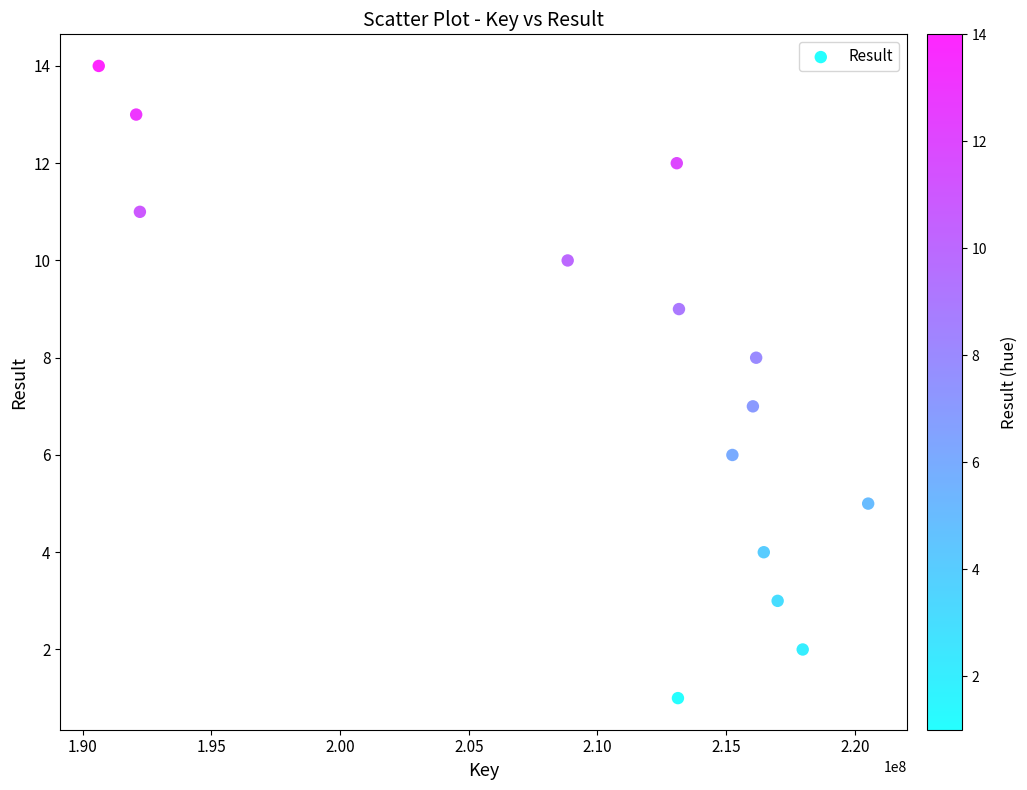

What is the range of X values (max minus min)?

29892311